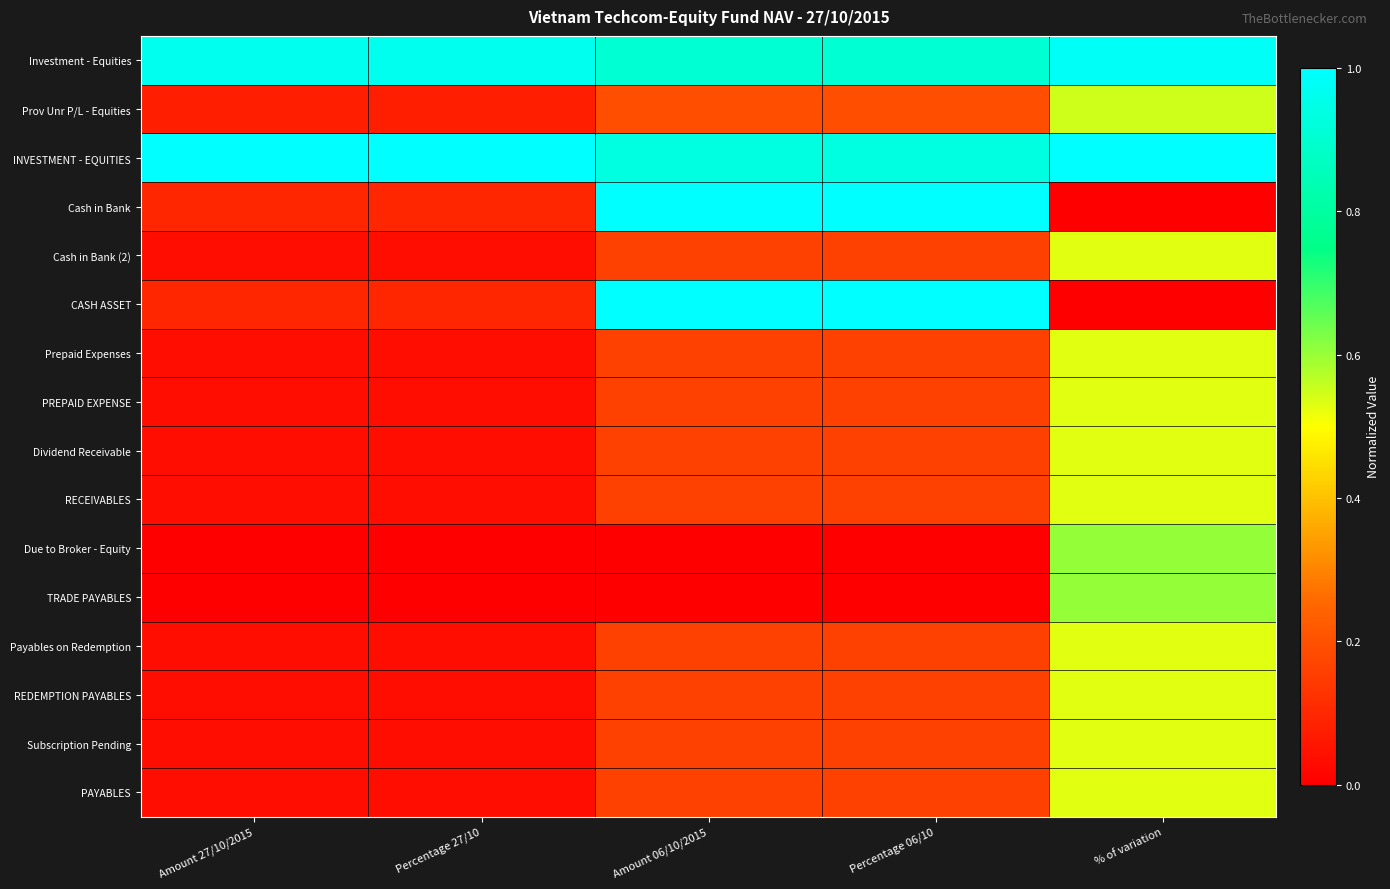

Which series changed the most between Percentage 06/10 and % of variation?

Cash in Bank